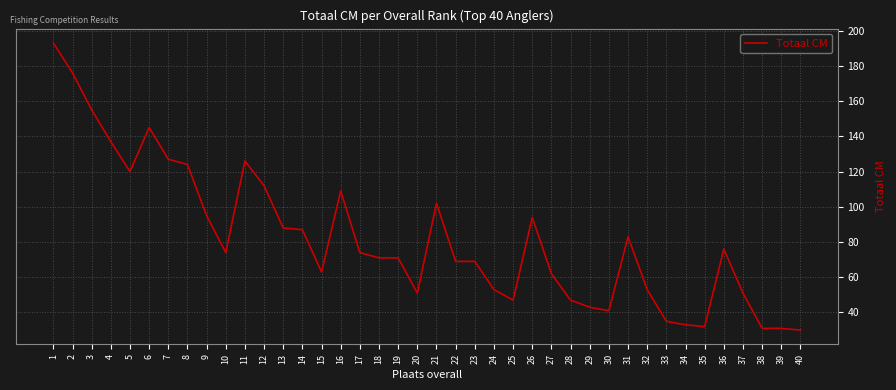

Between 25 and 5, which is larger?

5